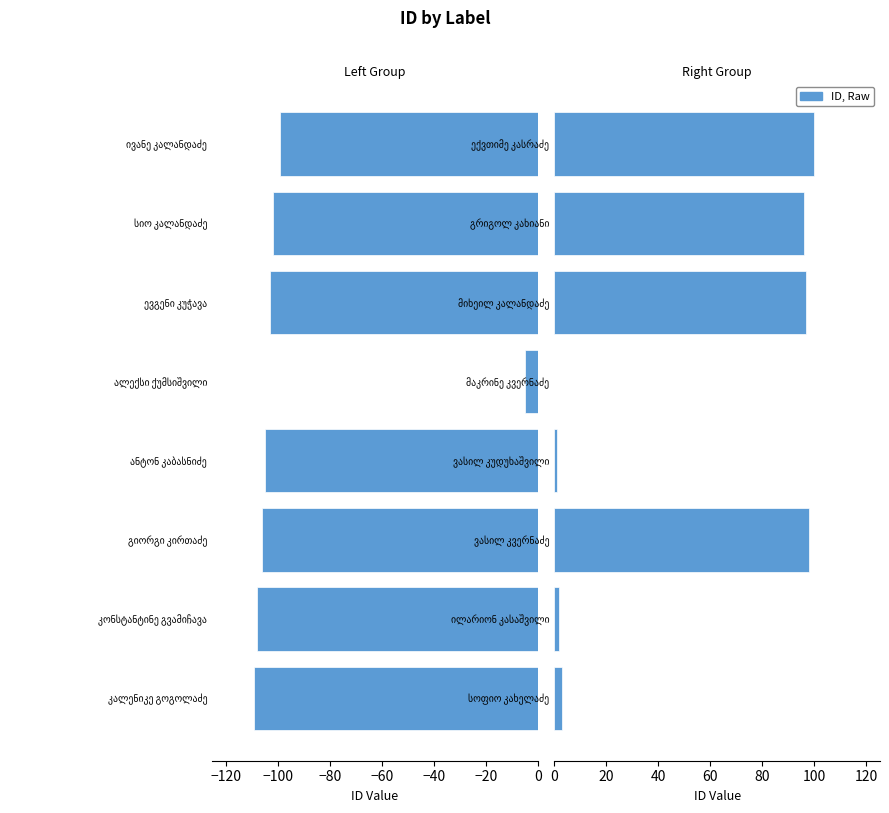

Rank the series by their average value, from lowest to highest.

id (left), id (right)